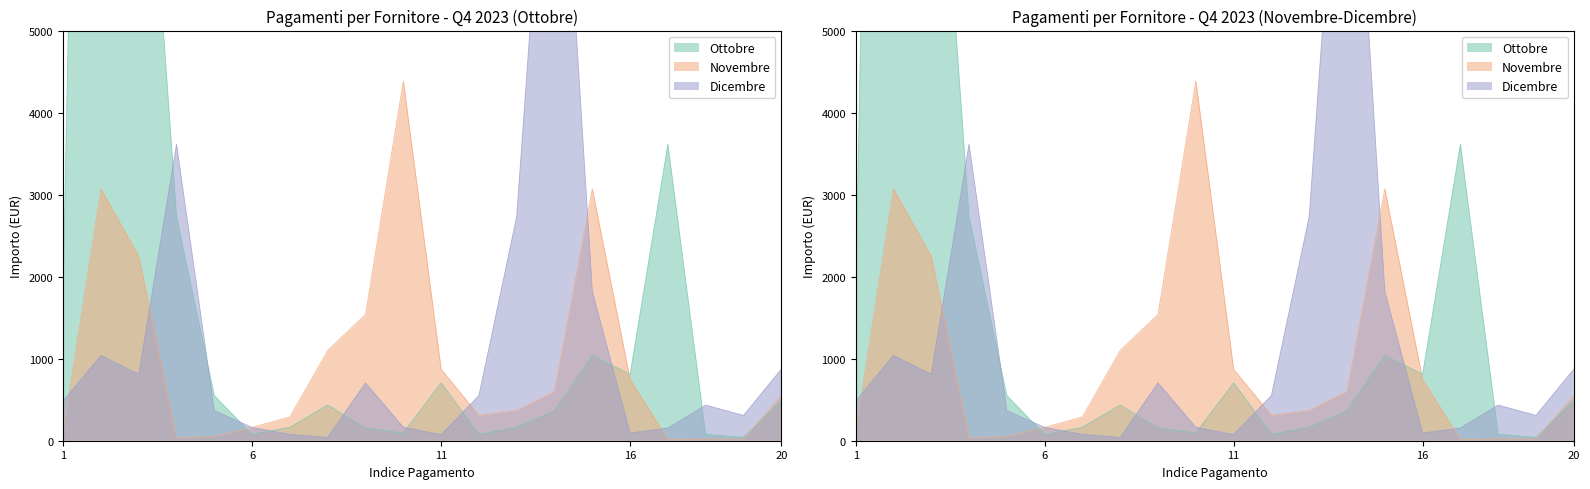

In Ottobre, how many points are lower than both neighbors (excluding endpoints)?

5